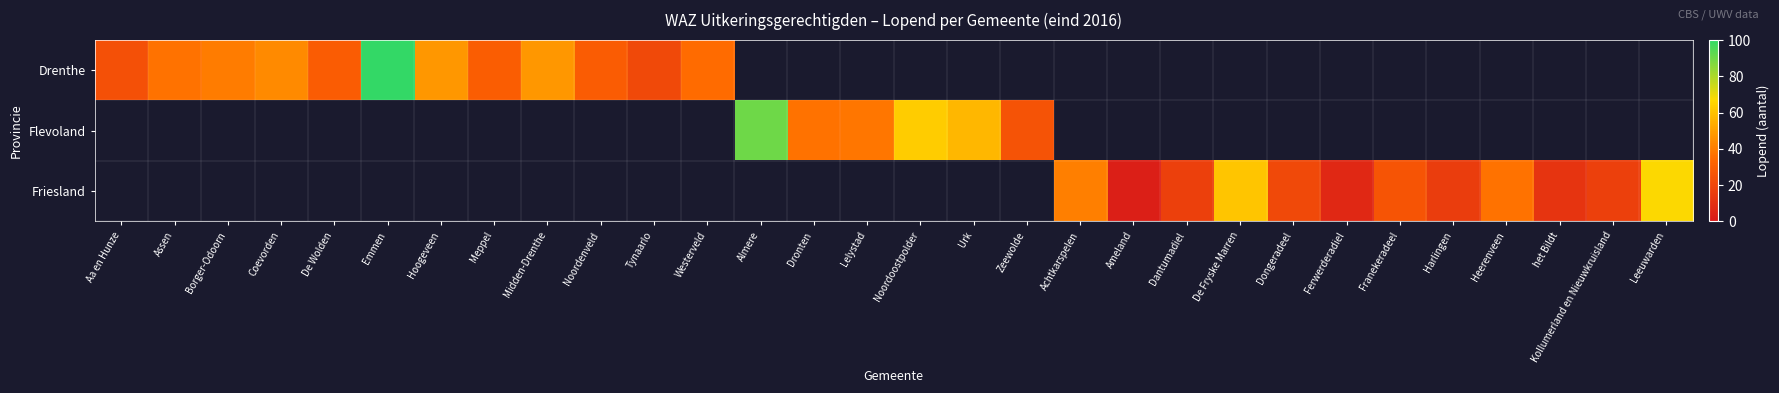

What is the difference between the maximum and minimum values in the Drenthe series?

79.0